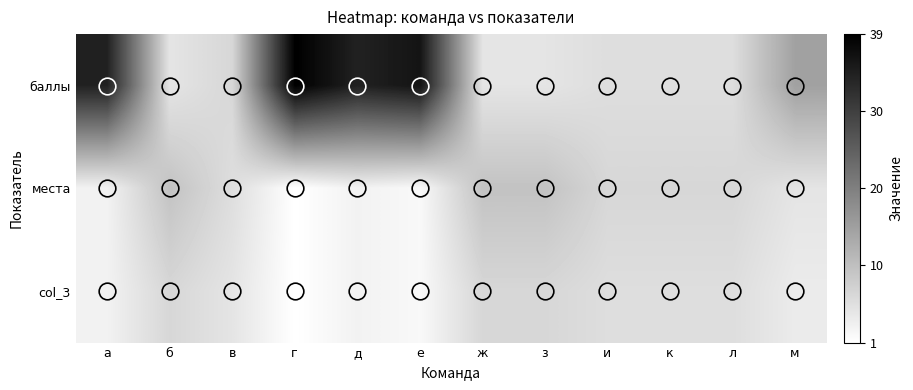

Between к and з, which is larger?

к